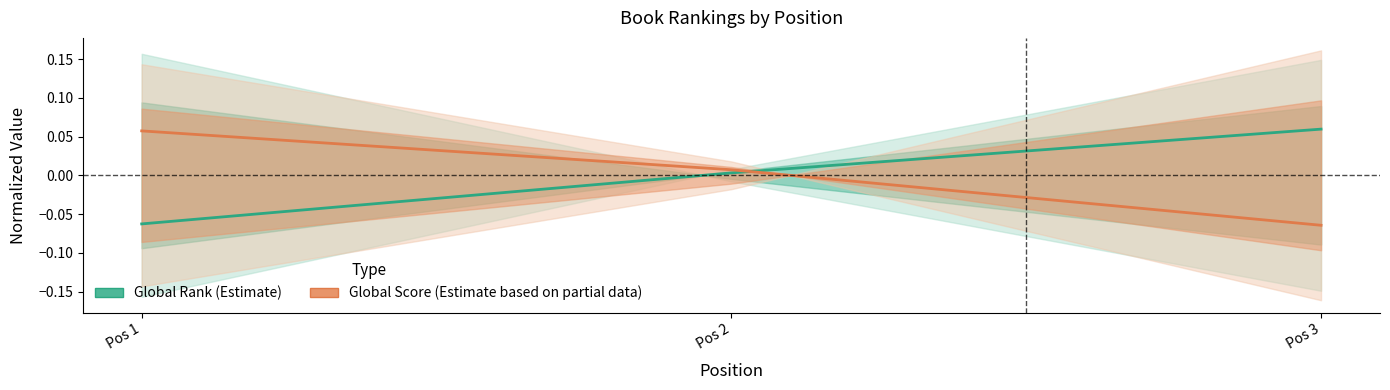

Which series has the largest range (max minus min)?

Global Rank